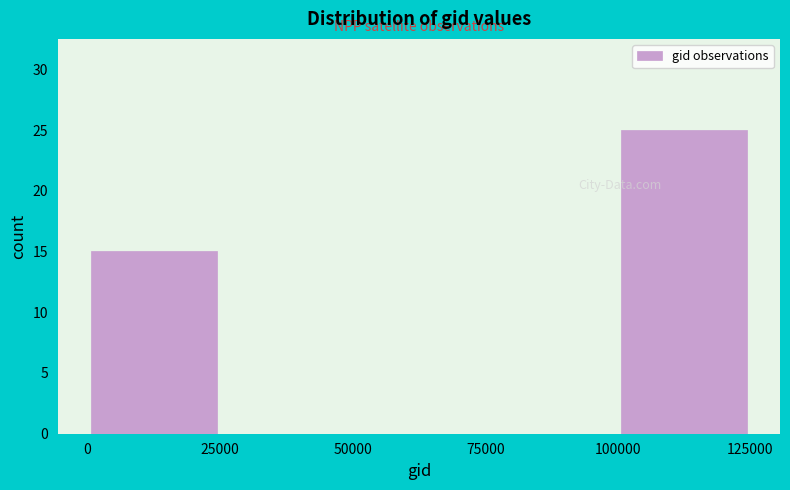

Over which range of the x-axis is the bar tallest?

100000 to 125000